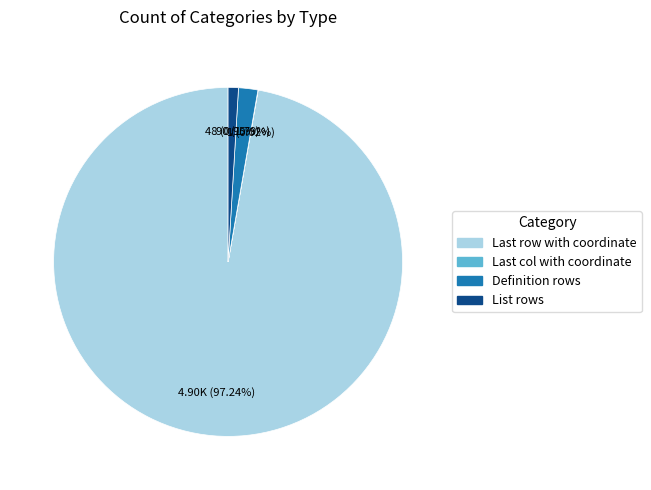

To the nearest percent, what is the difference between the largest and smallest slice percentages?

97%